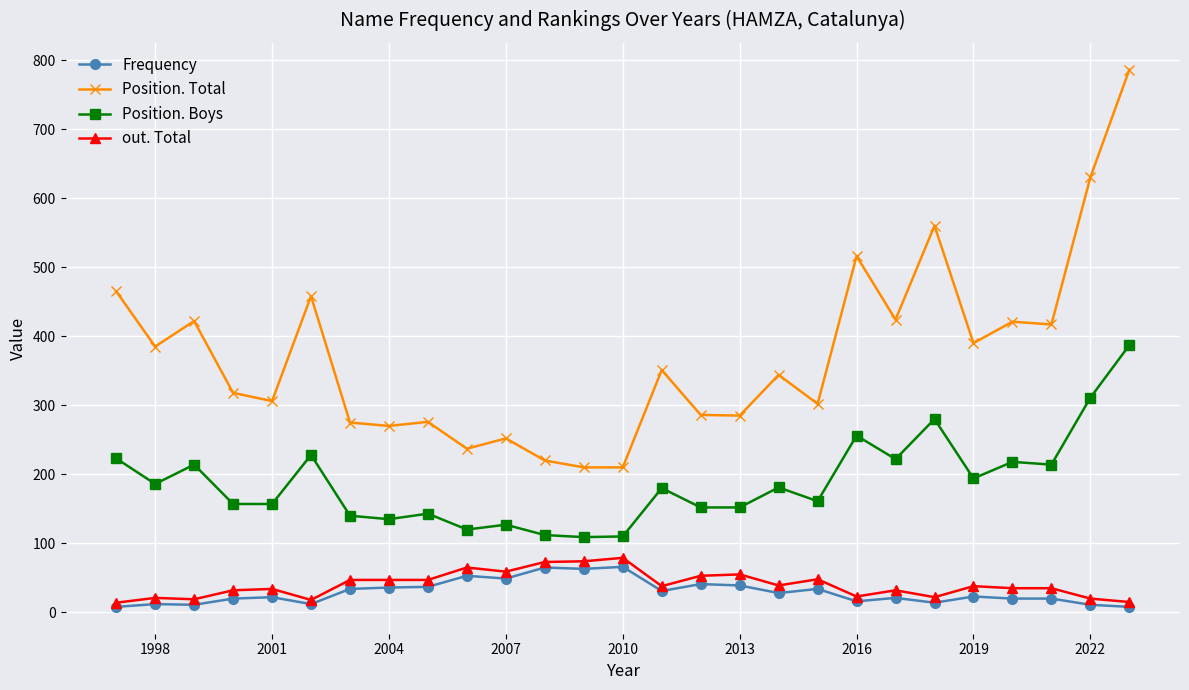

Which series has the largest total across all categories?

Position. Total